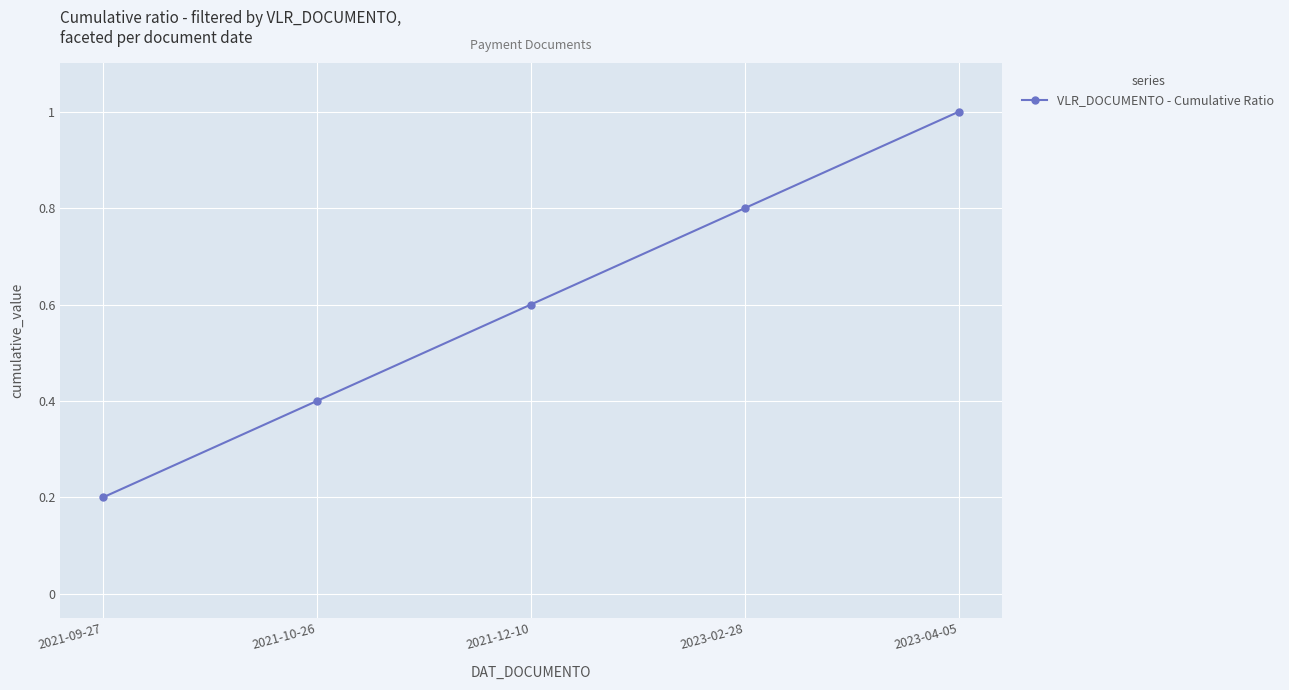

What is the change in value from 2021-12-10 to 2023-02-28?

+0.2